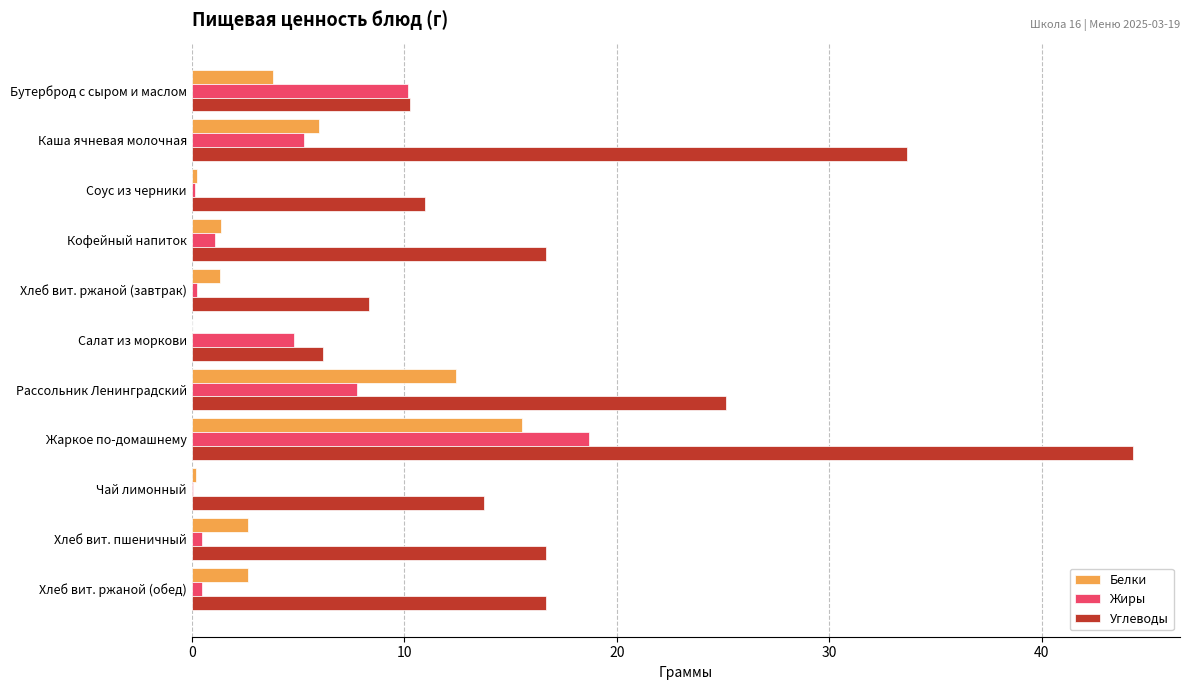

Which series has the largest total across all categories?

Углеводы